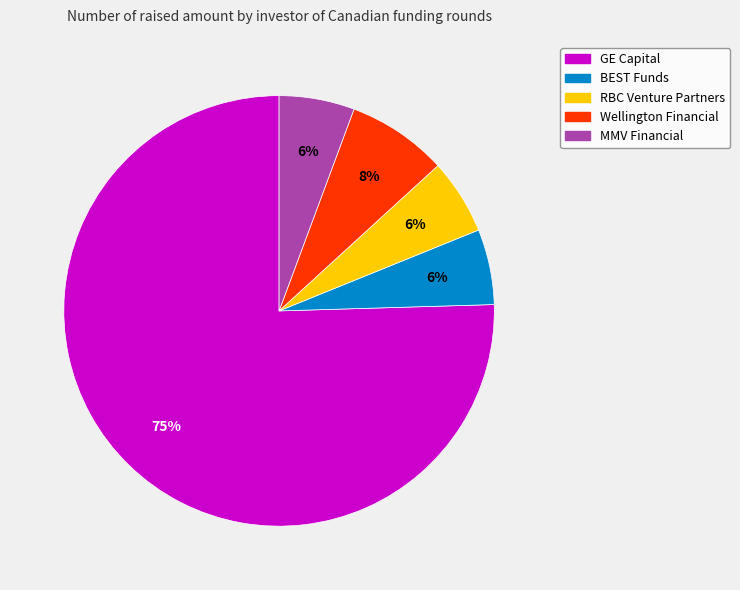

How many slices are in this pie chart?

5